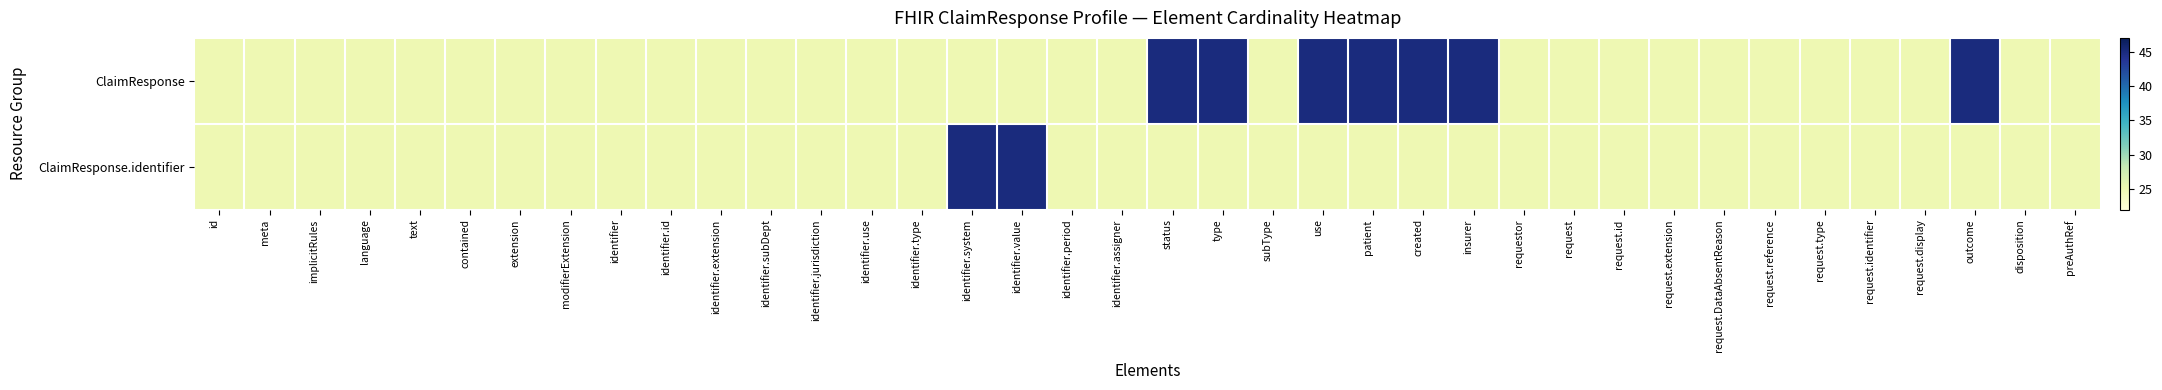

Reading right to left, transcribe all the data shown in this chart.

ClaimResponse: preAuthRef=25	disposition=25	outcome=45	request.display=25	request.identifier=25	request.type=25	request.reference=25	request.DataAbsentReason=25	request.extension=25	request.id=25	request=25	requestor=25	insurer=45	created=45	patient=45	use=45	subType=25	type=45	status=45	identifier.assigner=25	identifier.period=25	identifier.value=25	identifier.system=25	identifier.type=25	identifier.use=25	identifier.jurisdiction=25	identifier.subDept=25	identifier.extension=25	identifier.id=25	identifier=25	modifierExtension=25	extension=25	contained=25	text=25	language=25	implicitRules=25	meta=25	id=25
ClaimResponse.identifier: preAuthRef=25	disposition=25	outcome=25	request.display=25	request.identifier=25	request.type=25	request.reference=25	request.DataAbsentReason=25	request.extension=25	request.id=25	request=25	requestor=25	insurer=25	created=25	patient=25	use=25	subType=25	type=25	status=25	identifier.assigner=25	identifier.period=25	identifier.value=45	identifier.system=45	identifier.type=25	identifier.use=25	identifier.jurisdiction=25	identifier.subDept=25	identifier.extension=25	identifier.id=25	identifier=25	modifierExtension=25	extension=25	contained=25	text=25	language=25	implicitRules=25	meta=25	id=25